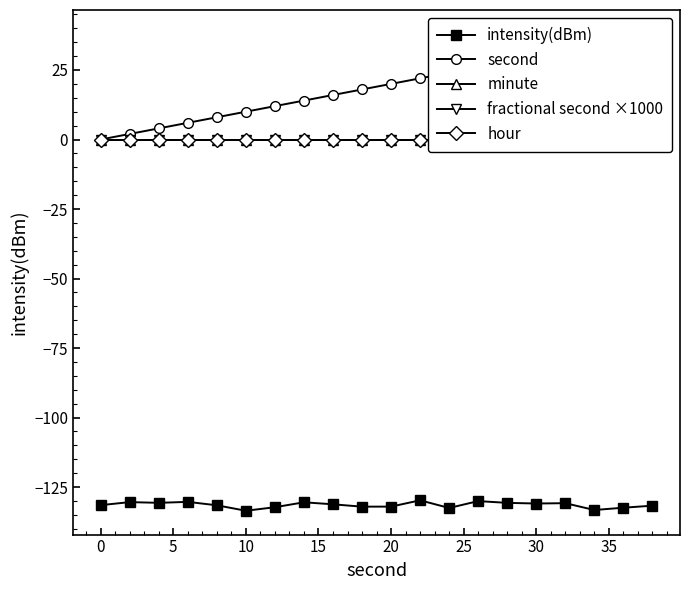

True or false: intensity(dBm) and minute intersect in this chart.

False